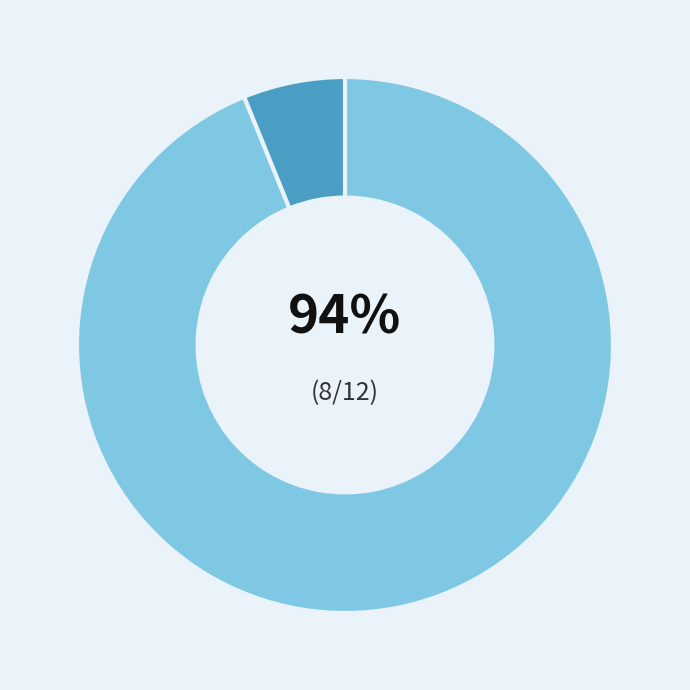

To the nearest percent, what is the difference between the largest and smallest slice percentages?

88%